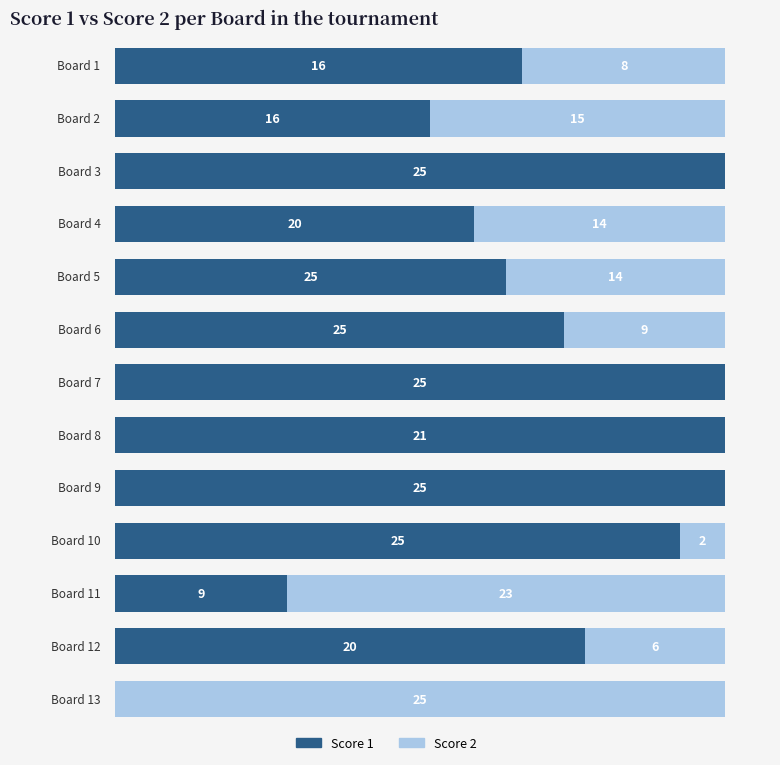

List the series in order of their peak value, highest first.

Score 1, Score 2